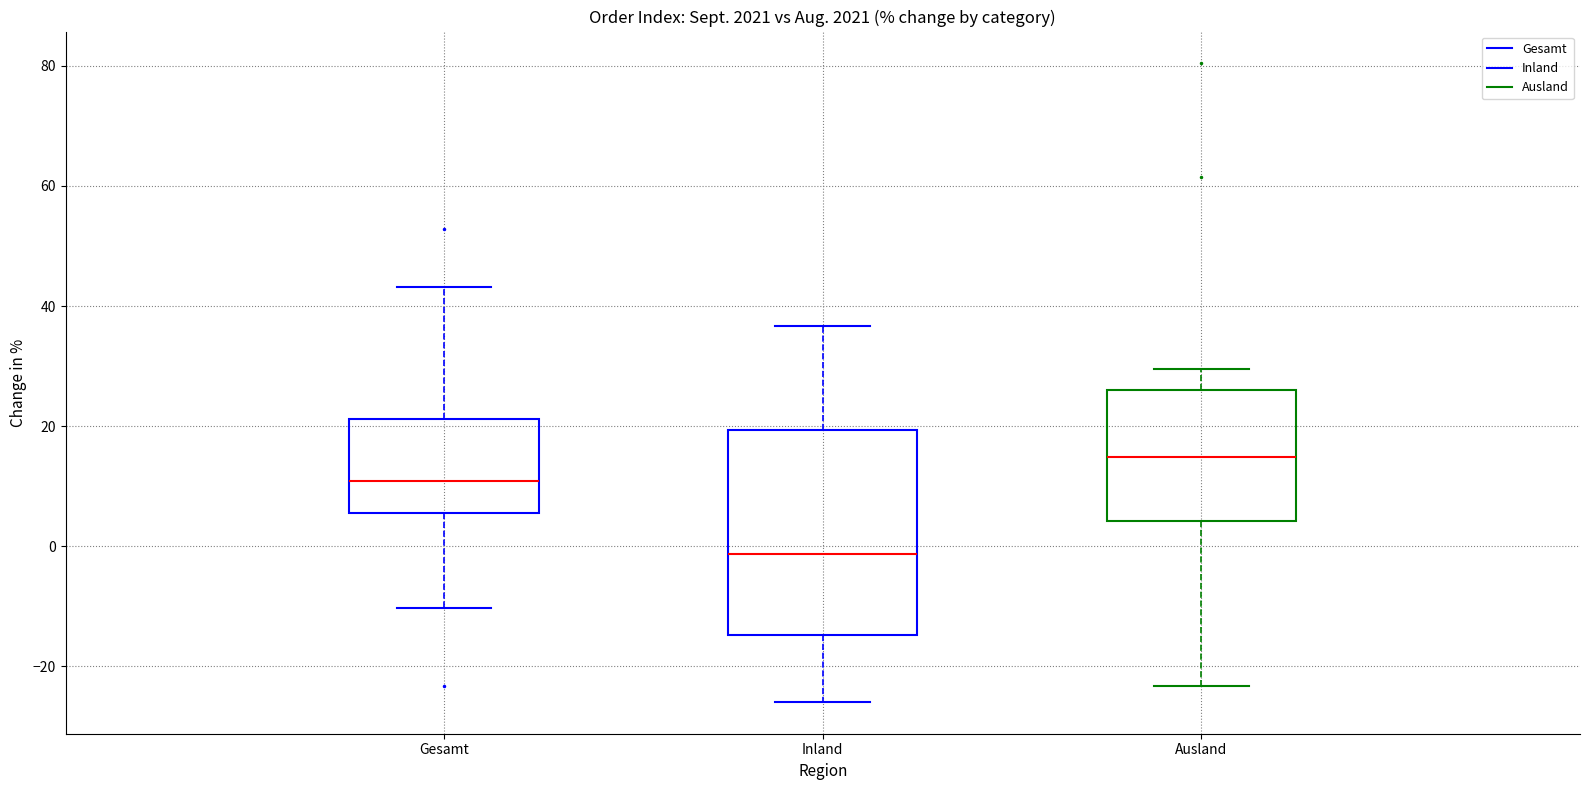

Where does the median line of the box for Ausland sit on the y-axis? The values are not printed on the chart, so give them approximately, as read against the axis.

14